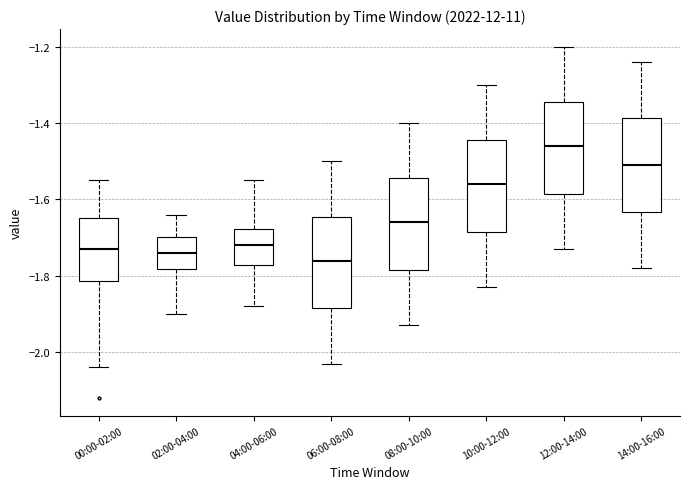

Where is the lower edge of the box for 10:00-12:00 on the y-axis? The values are not printed on the chart, so give them approximately, as read against the axis.

-1.68